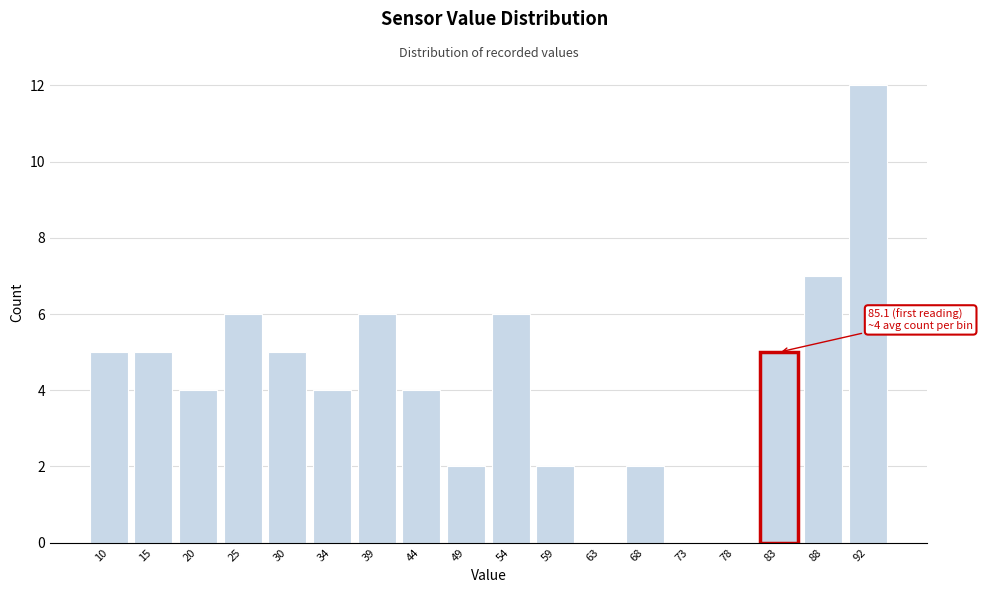

Reading left to right, extract all data points from this chart.

10=5	15=5	20=4	25=6	30=5	34=4	39=6	44=4	49=2	54=6	59=2	63=0	68=2	73=0	78=0	83=5	88=7	92=12